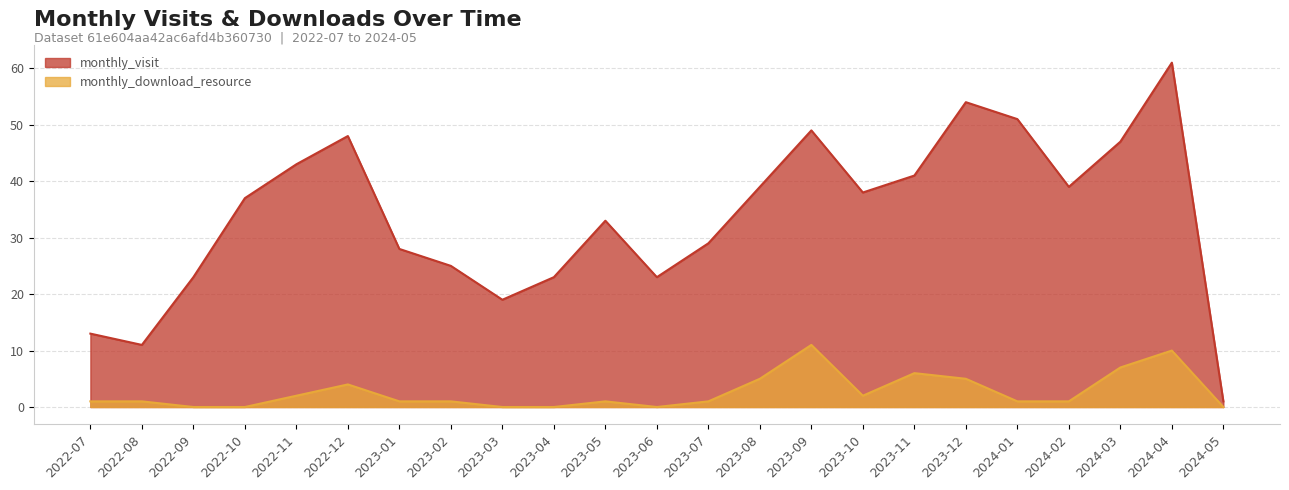

Reading right to left, list all the values displayed in this chart.

monthly_visit: 2024-05=1	2024-04=61	2024-03=47	2024-02=39	2024-01=51	2023-12=54	2023-11=41	2023-10=38	2023-09=49	2023-08=39	2023-07=29	2023-06=23	2023-05=33	2023-04=23	2023-03=19	2023-02=25	2023-01=28	2022-12=48	2022-11=43	2022-10=37	2022-09=23	2022-08=11	2022-07=13
monthly_download_resource: 2024-05=0	2024-04=10	2024-03=7	2024-02=1	2024-01=1	2023-12=5	2023-11=6	2023-10=2	2023-09=11	2023-08=5	2023-07=1	2023-06=0	2023-05=1	2023-04=0	2023-03=0	2023-02=1	2023-01=1	2022-12=4	2022-11=2	2022-10=0	2022-09=0	2022-08=1	2022-07=1